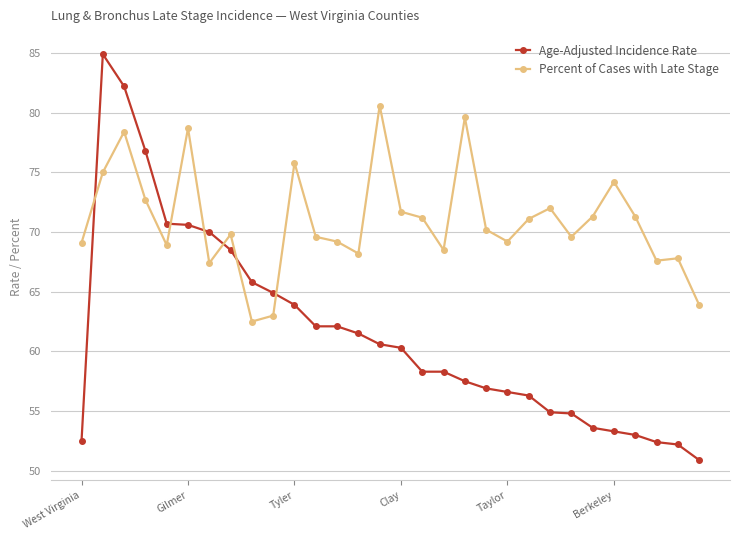

How many values in the Age-Adjusted Incidence Rate series exceed 60?

15